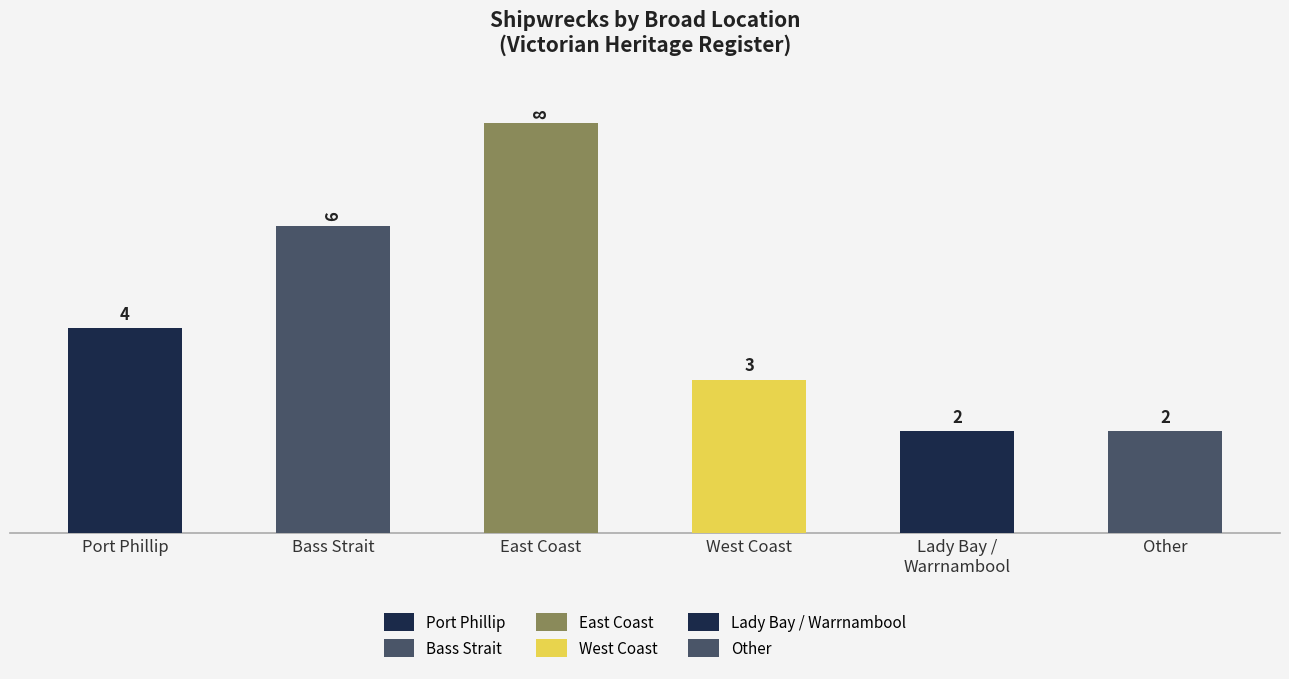

Between Port Phillip and West Coast, which is larger?

Port Phillip